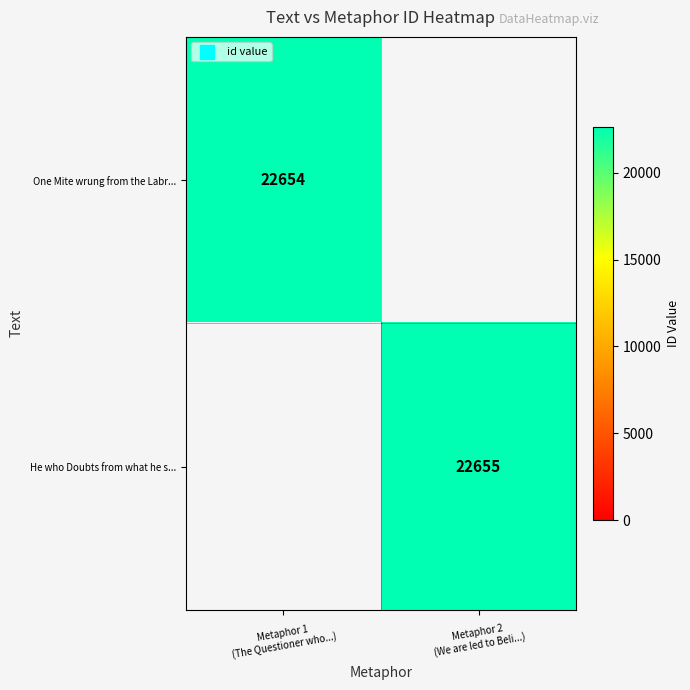

Which category has the lowest value in the He who Doubts from what he s... series?

Metaphor 1 (The Questioner who...)